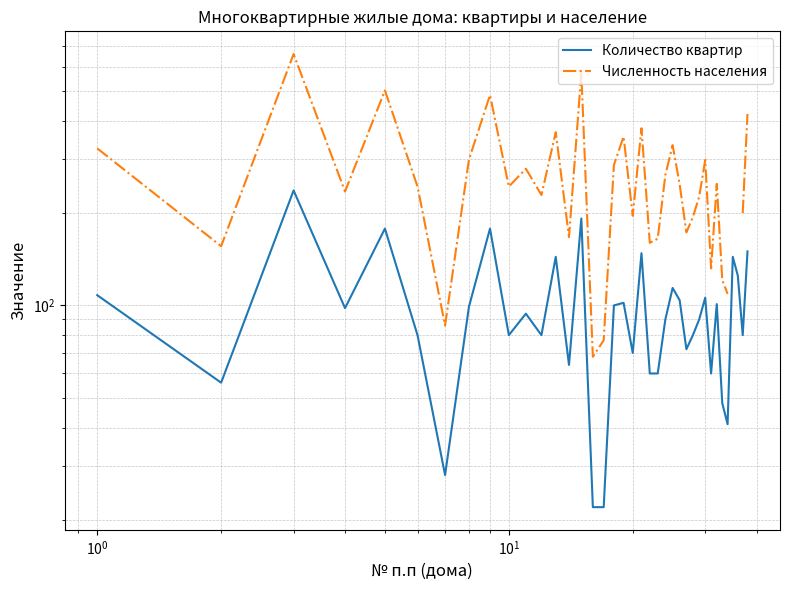

What is the lowest value of the Численность населения series?

68.0